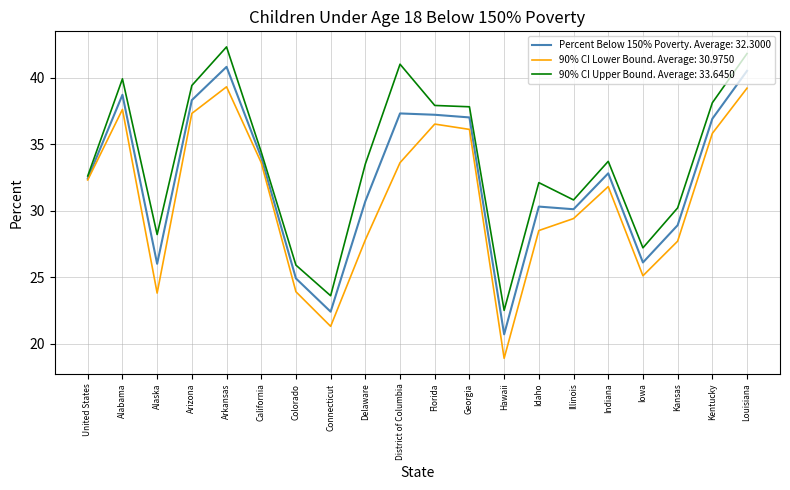

What position from the right is District of Columbia?

11